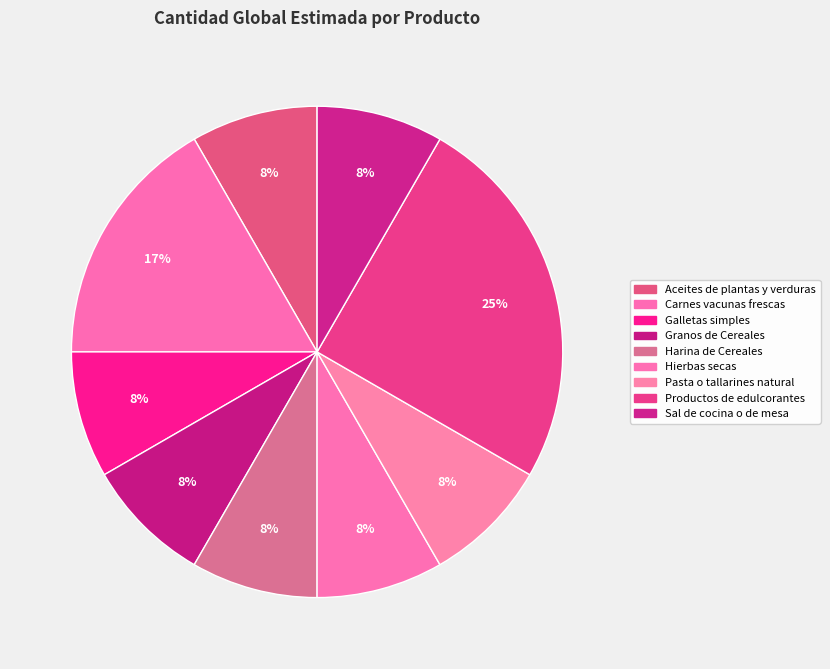

How many segments does this pie chart have?

9